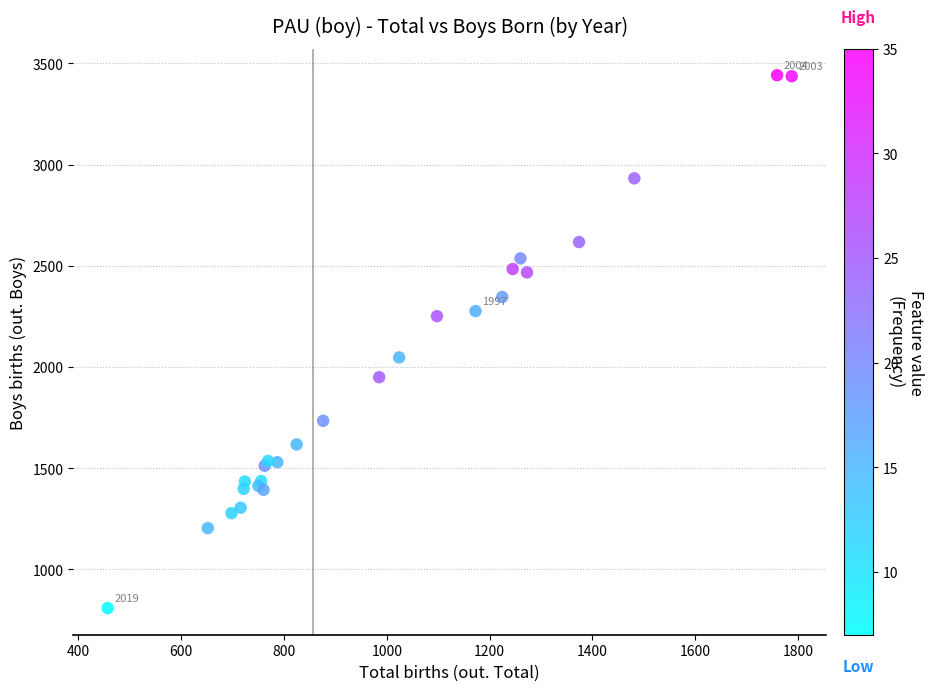

What Y value in the scatter plot is closest to 2125?

2047.4